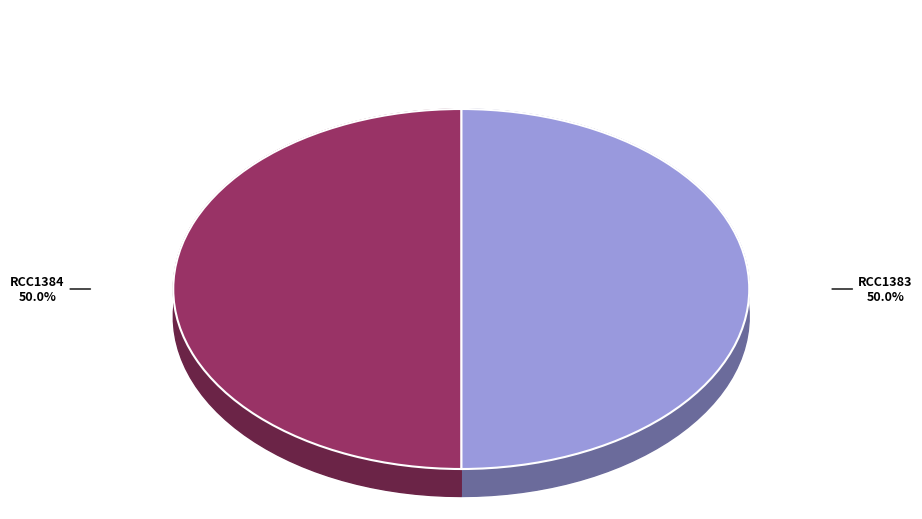

The RCC1383 slice represents 50% of the pie. True or false?

True